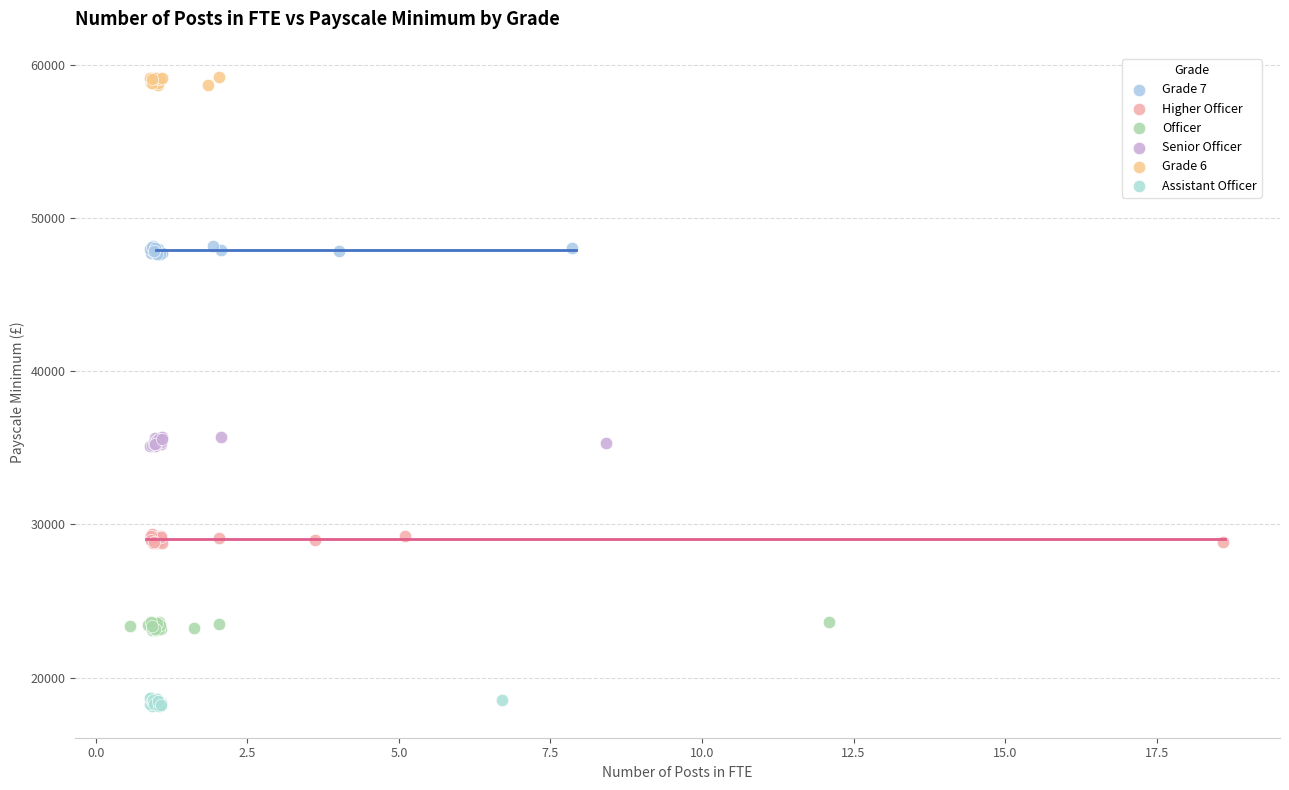

Which series reaches the maximum Y coordinate?

Grade 6